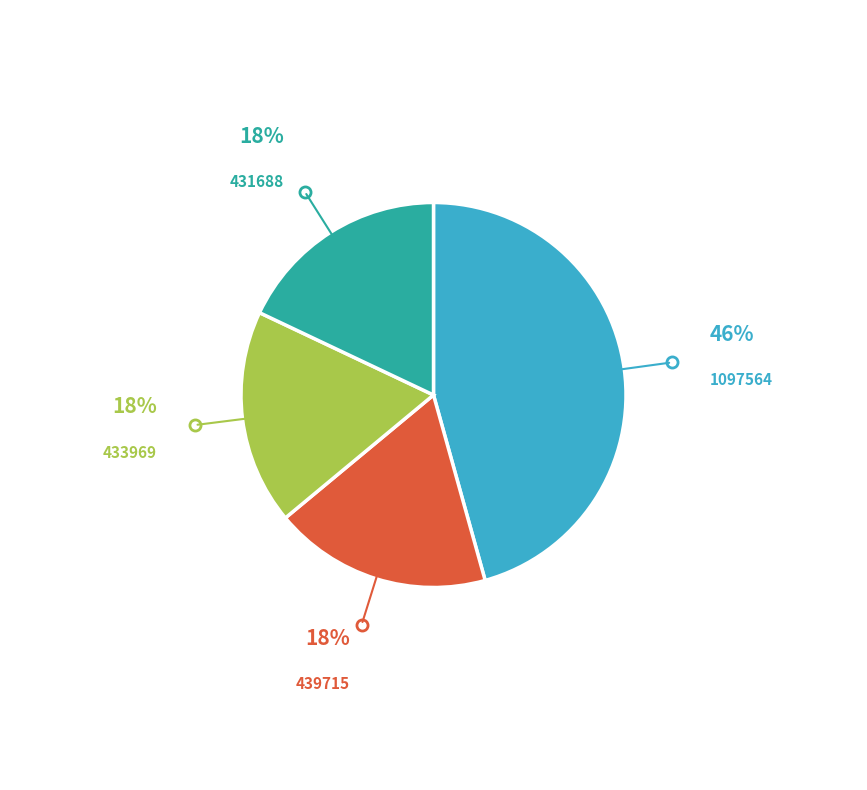

True or false: 439715 accounts for 18% of the total.

True